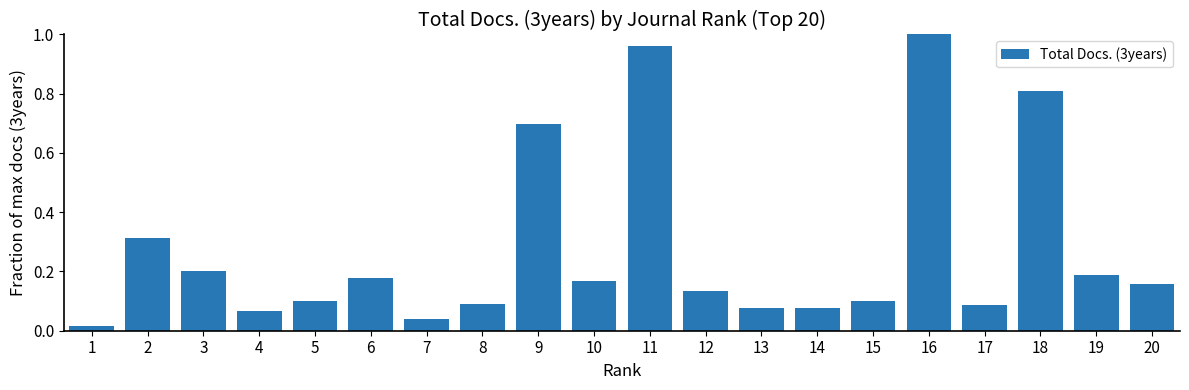

Count the number of data series in this chart.

1